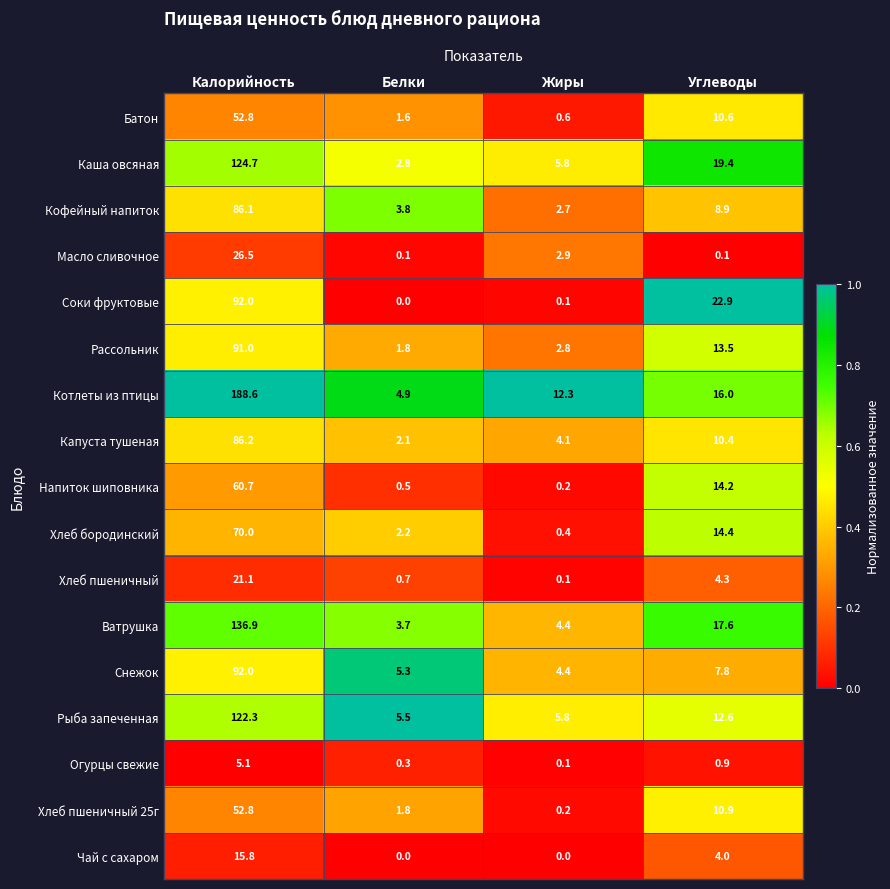

At which label is Котлеты из птицы closest to 96?

Углеводы